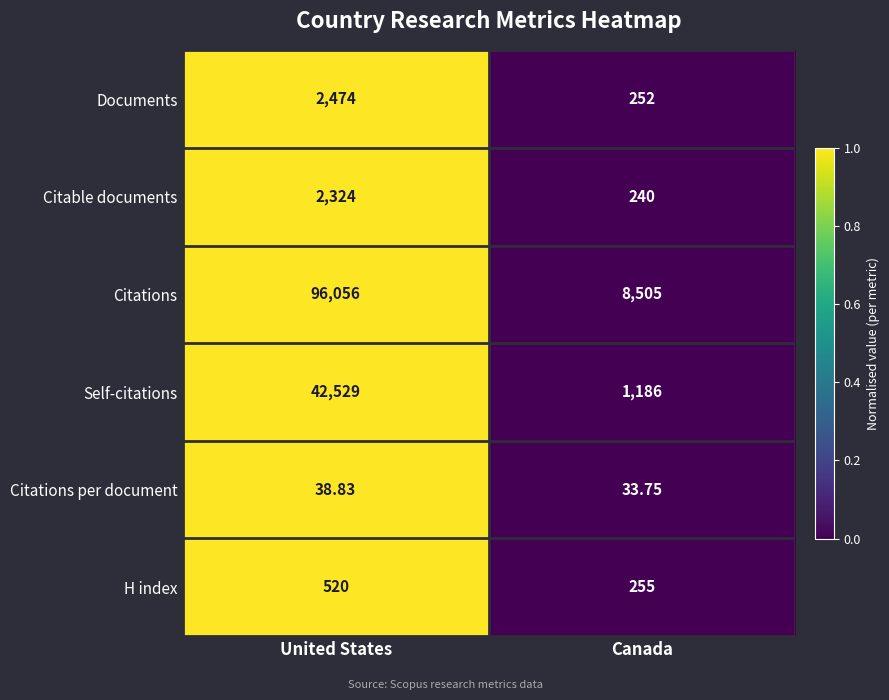

What is the total value across all series at United States?

143941.8